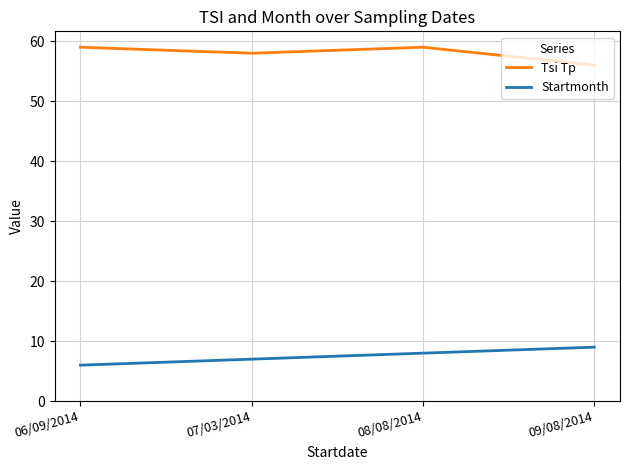

Rank the series by their maximum value, from lowest to highest.

Startmonth, Tsi Tp